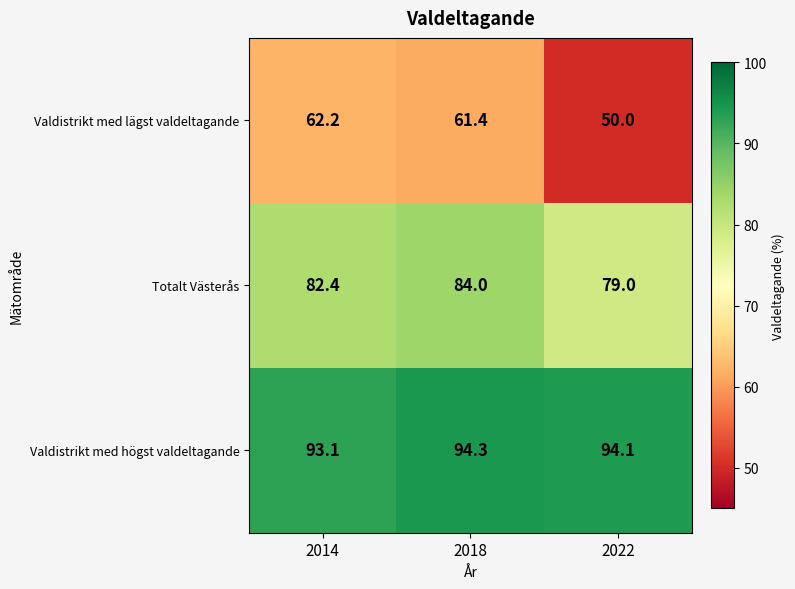

Between 2018 and 2022, which series saw the biggest shift?

Valdistrikt med lägst valdeltagande